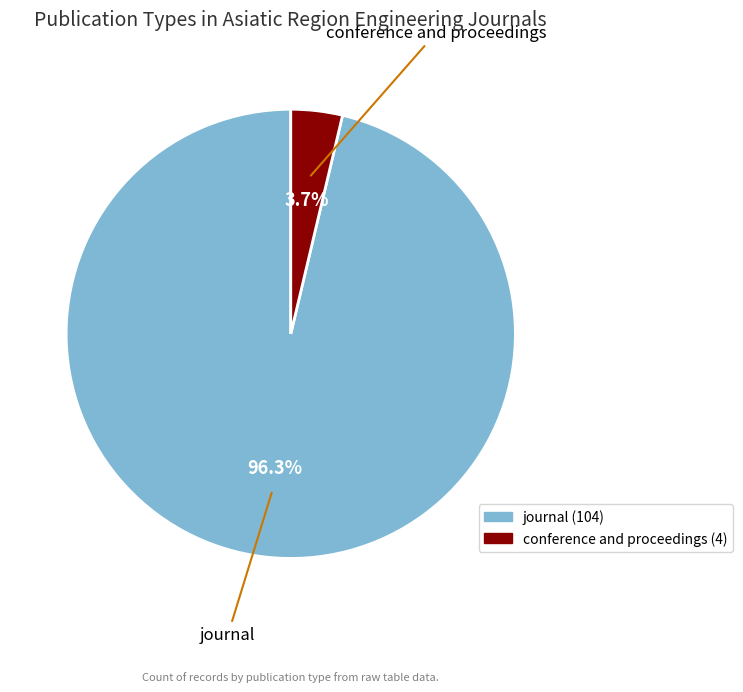

How many segments does this pie chart have?

2